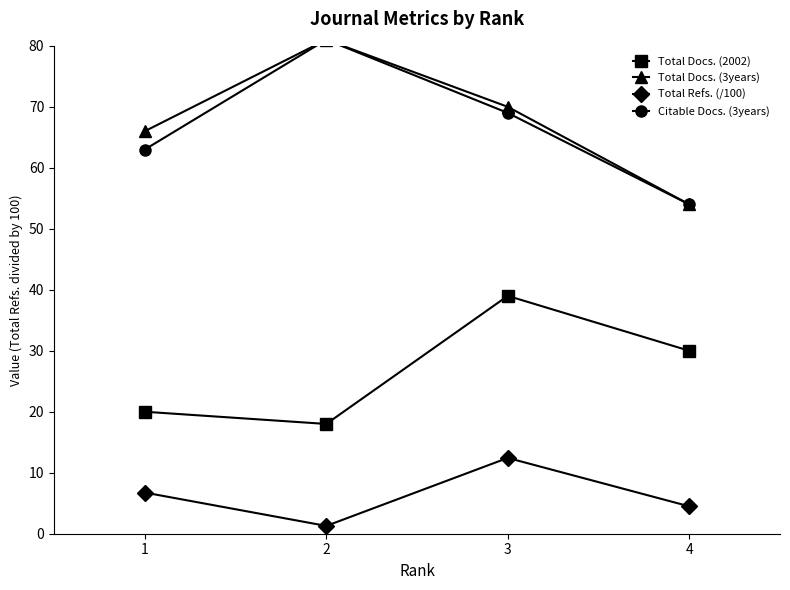

How many values in the Total Docs. (2002) series exceed 30?

1